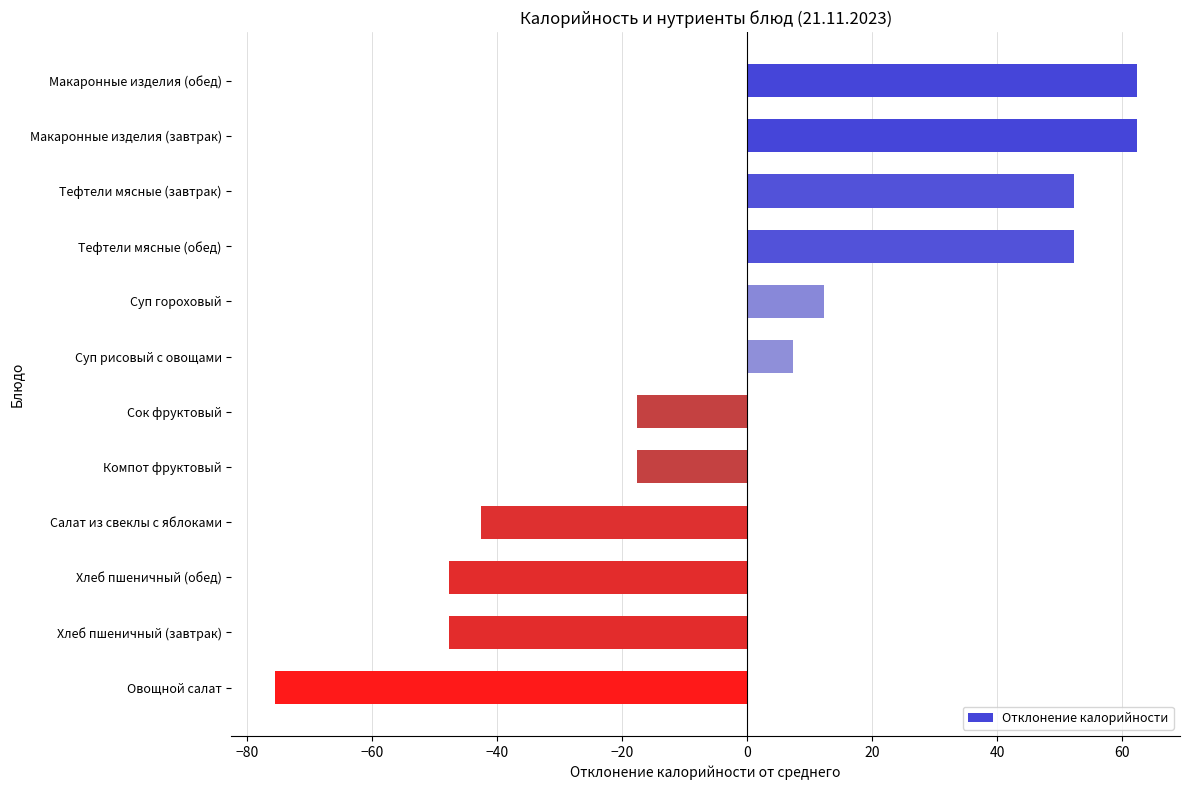

How many categories are shown in the chart?

12